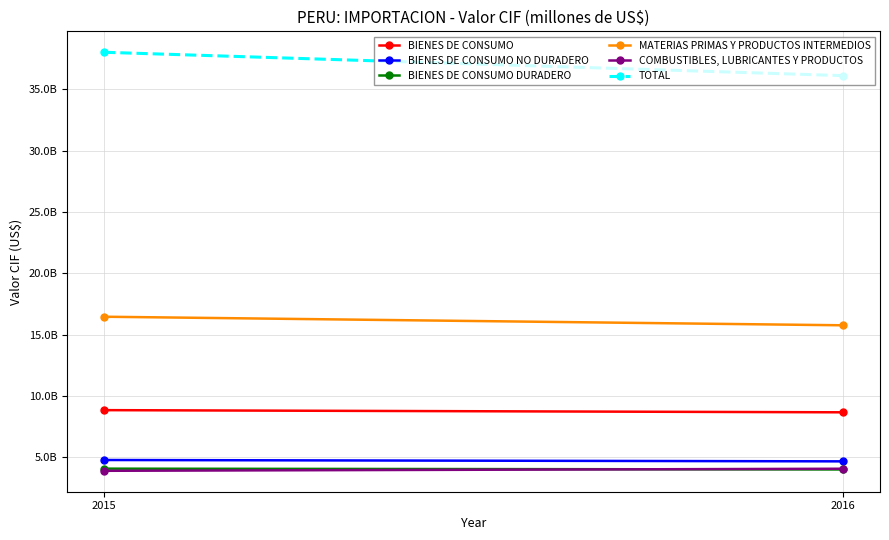

What is the difference between the highest and lowest values at 2016?

32123471322.4